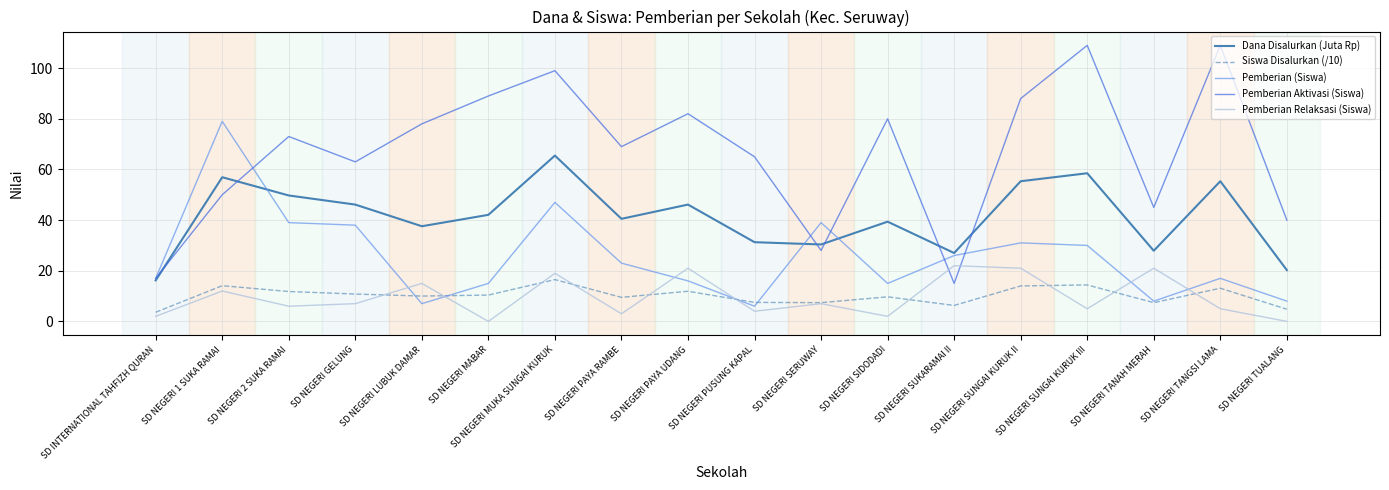

How many values in the Pemberian Relaksasi (Siswa) series are below 7?

9